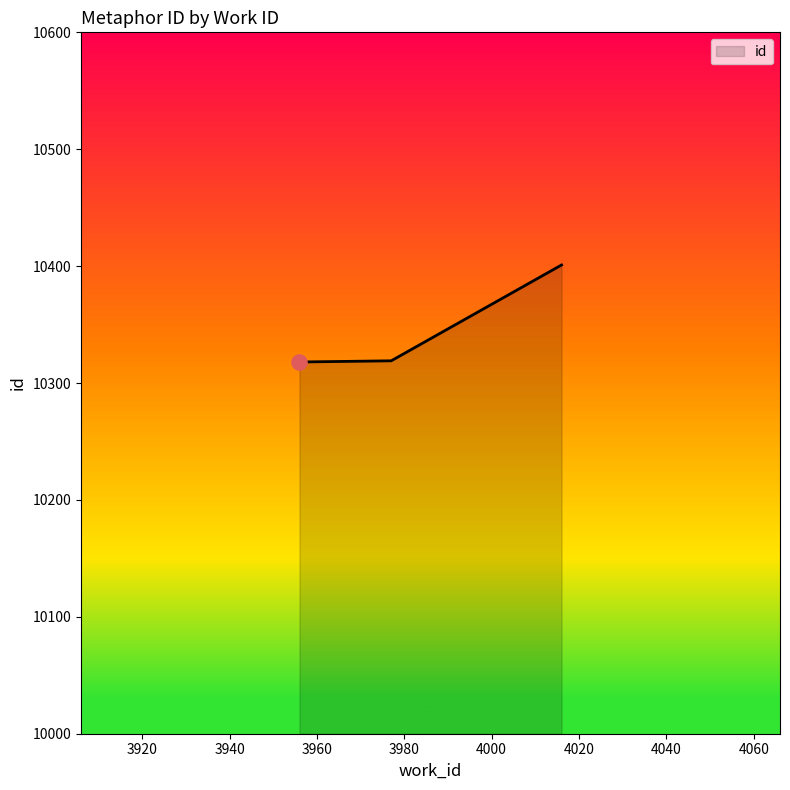

What is the greatest value displayed?

10401